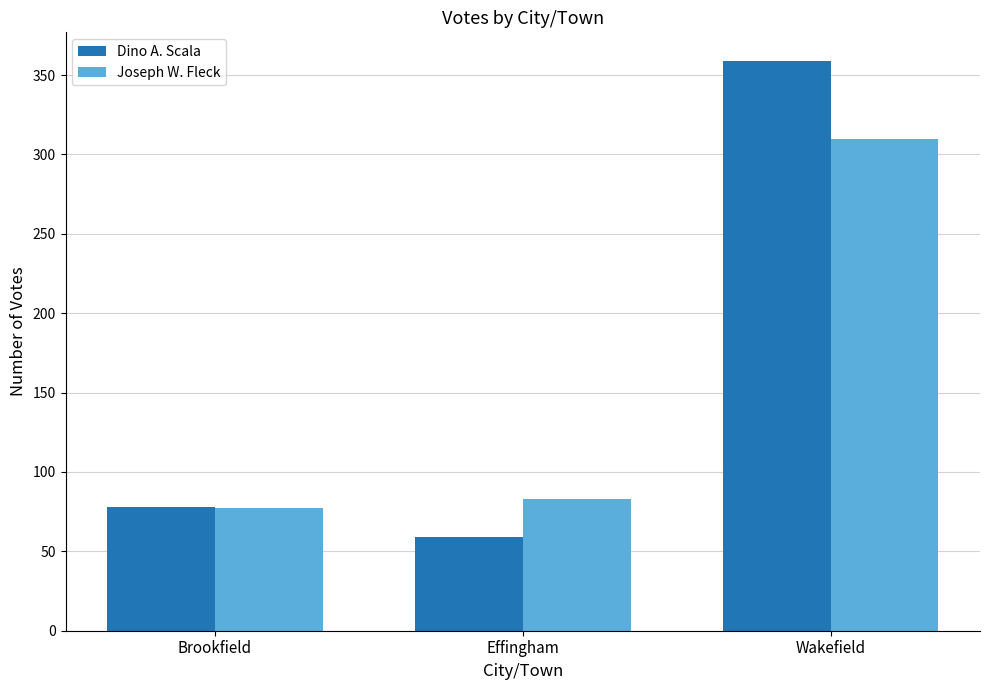

The value of Joseph W. Fleck at Effingham is 83. True or false?

True